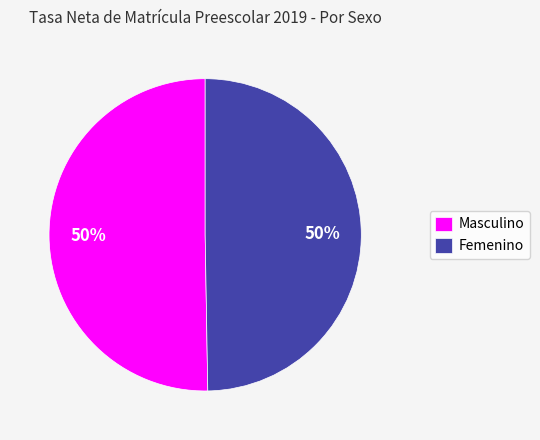

How many slices are in this pie chart?

2